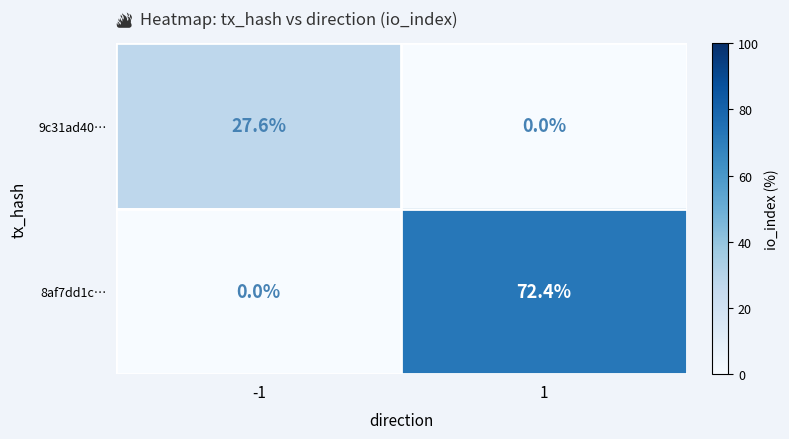

List the series in order of their peak value, highest first.

8af7dd1c…, 9c31ad40…